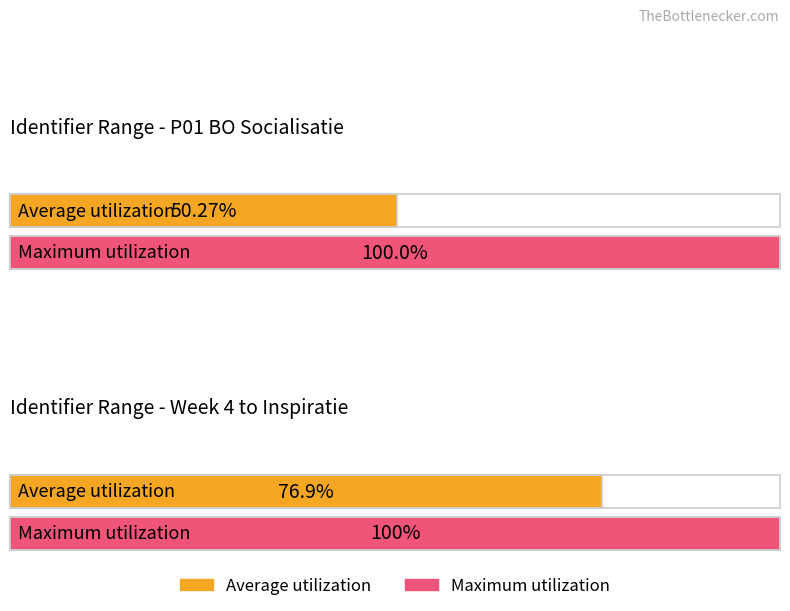

True or false: the data shows 2656902 at Week 6.

False